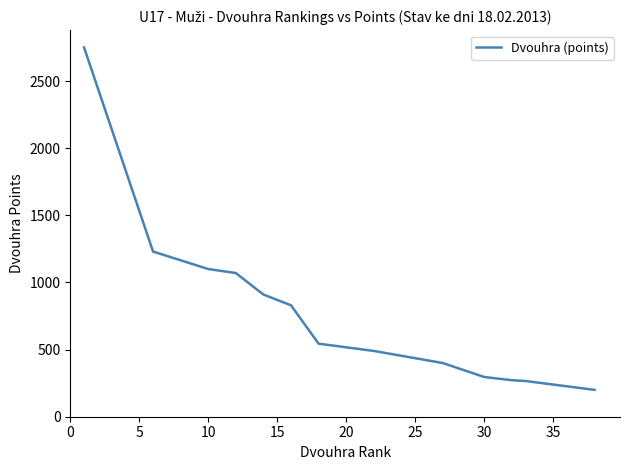

What is the difference between the maximum and minimum values?

2550